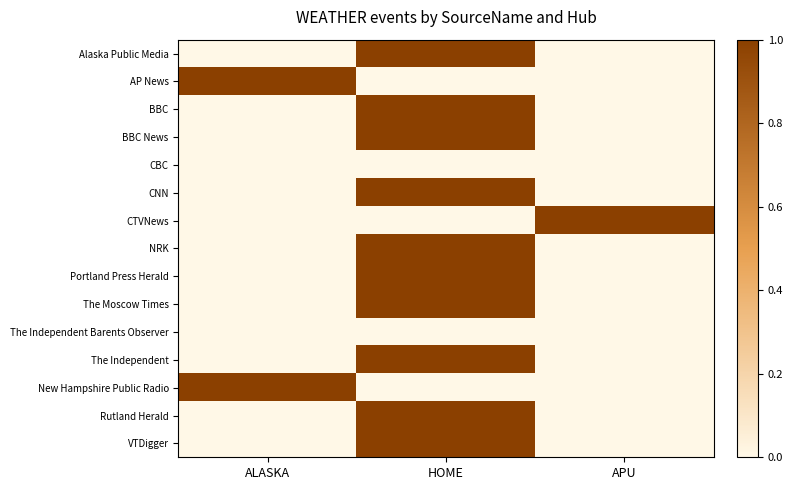

What is the total value across all series at ALASKA?

2